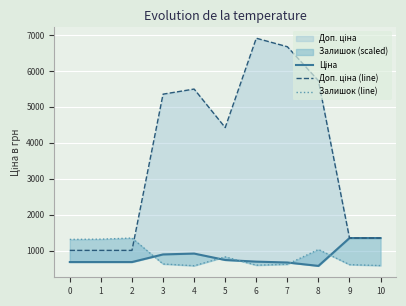

Reading left to right, what are all the values shown in this chart?

Ціна: 679.8	679.8	679.8	892.2	915.8	737.2	691.0	667.4	572.7	1347.9	1347.9
Доп. ціна (line): 1004.1	1004.1	1004.1	5353.1	5495.0	4423.0	6910.3	6673.6	5727.0	1348.0	1348.0
Залишок (line): 1310.1	1316.7	1347.9	626.2	577.2	824.4	592.7	617.3	1029.4	608.3	581.6